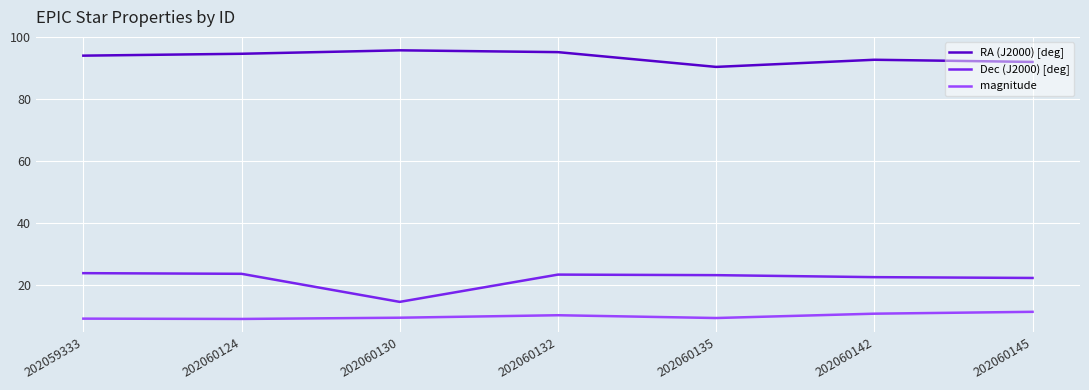

What value does the magnitude series have at 202060142?

10.7